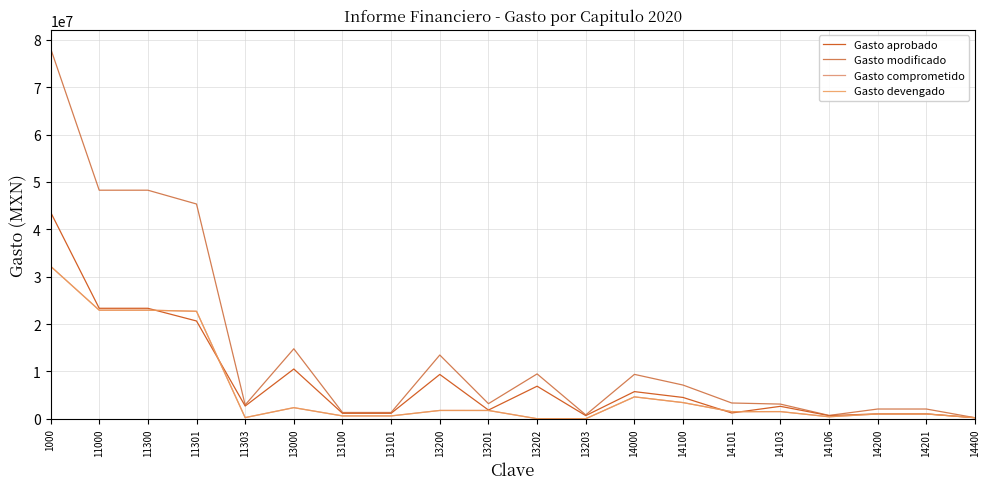

Which label corresponds to the smallest value in the chart?

13203